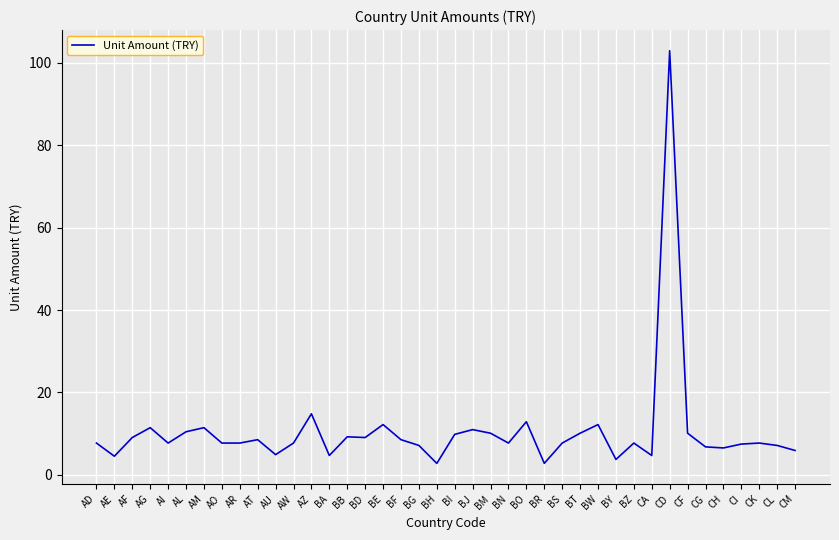

Which label corresponds to the largest value in the chart?

CD